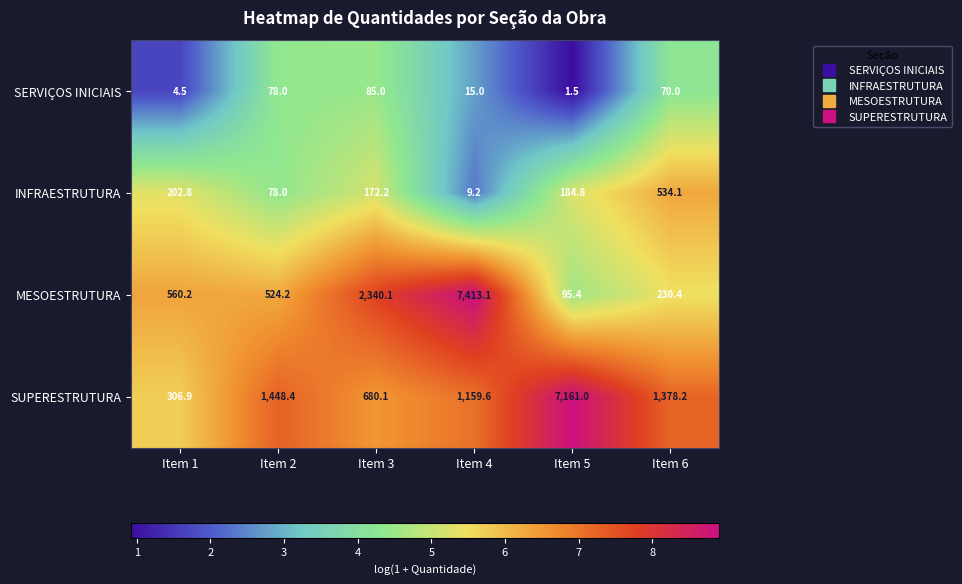

Reading left to right, list all the values displayed in this chart.

SERVIÇOS INICIAIS: Item 1=4.5	Item 2=78.0	Item 3=85.0	Item 4=15.0	Item 5=1.5	Item 6=70.0
INFRAESTRUTURA: Item 1=202.8	Item 2=78.0	Item 3=172.2	Item 4=9.2	Item 5=184.8	Item 6=534.1
MESOESTRUTURA: Item 1=560.2	Item 2=524.2	Item 3=2340.1	Item 4=7413.1	Item 5=95.4	Item 6=230.4
SUPERESTRUTURA: Item 1=306.9	Item 2=1448.4	Item 3=680.1	Item 4=1159.6	Item 5=7161.0	Item 6=1378.2